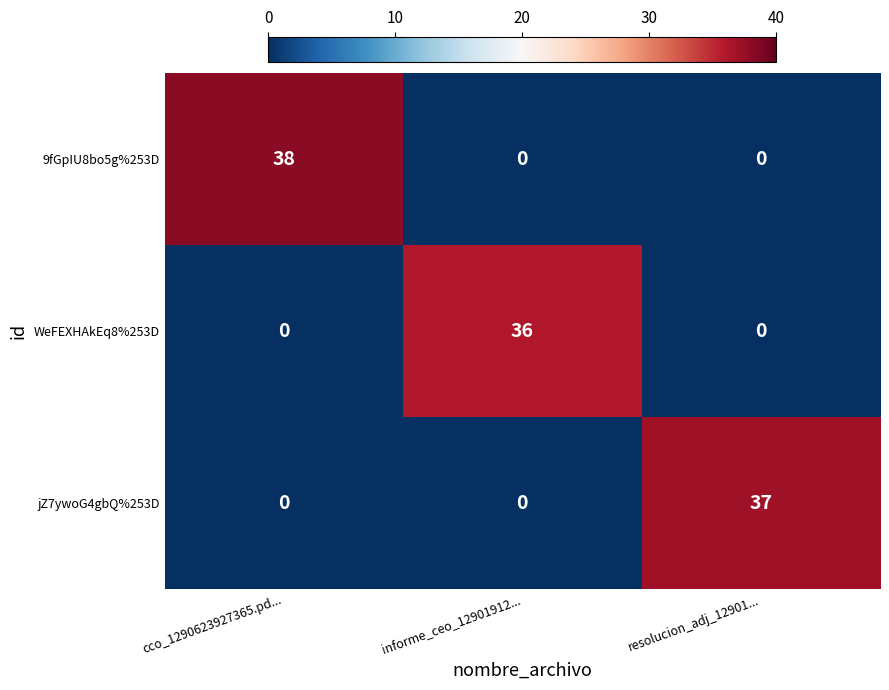

List the series in order of their peak value, lowest first.

WeFEXHAkEq8%253D, jZ7ywoG4gbQ%253D, 9fGpIU8bo5g%253D